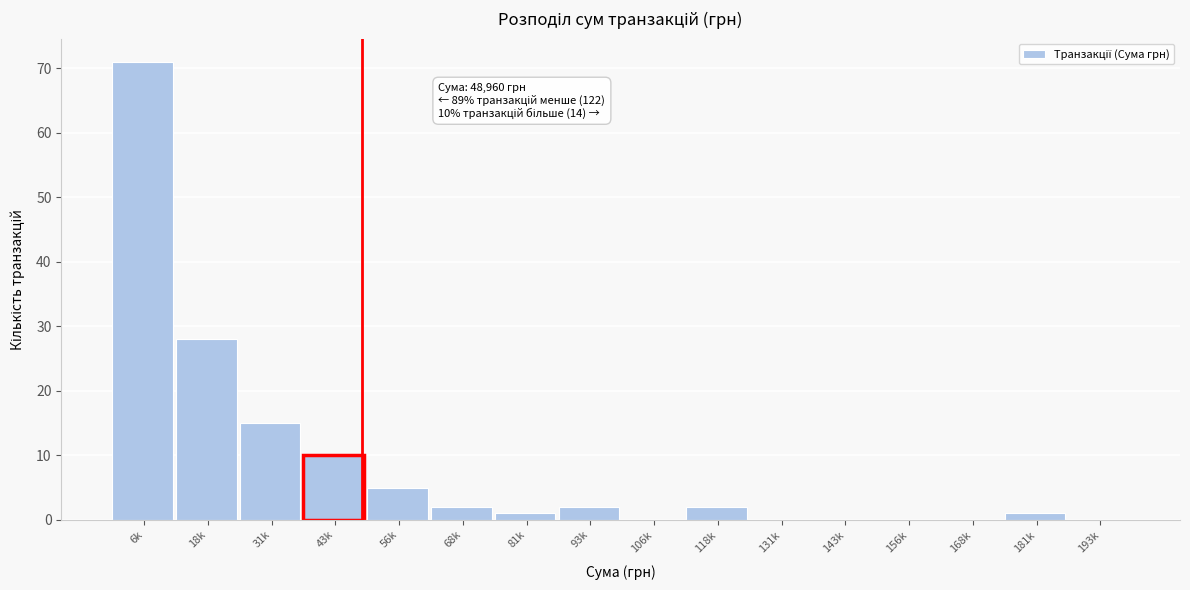

Reading right to left, transcribe all the data shown in this chart.

193k=0	181k=1	168k=0	156k=0	143k=0	131k=0	118k=2	106k=0	93k=2	81k=1	68k=2	56k=5	43k=10	31k=15	18k=28	6k=71